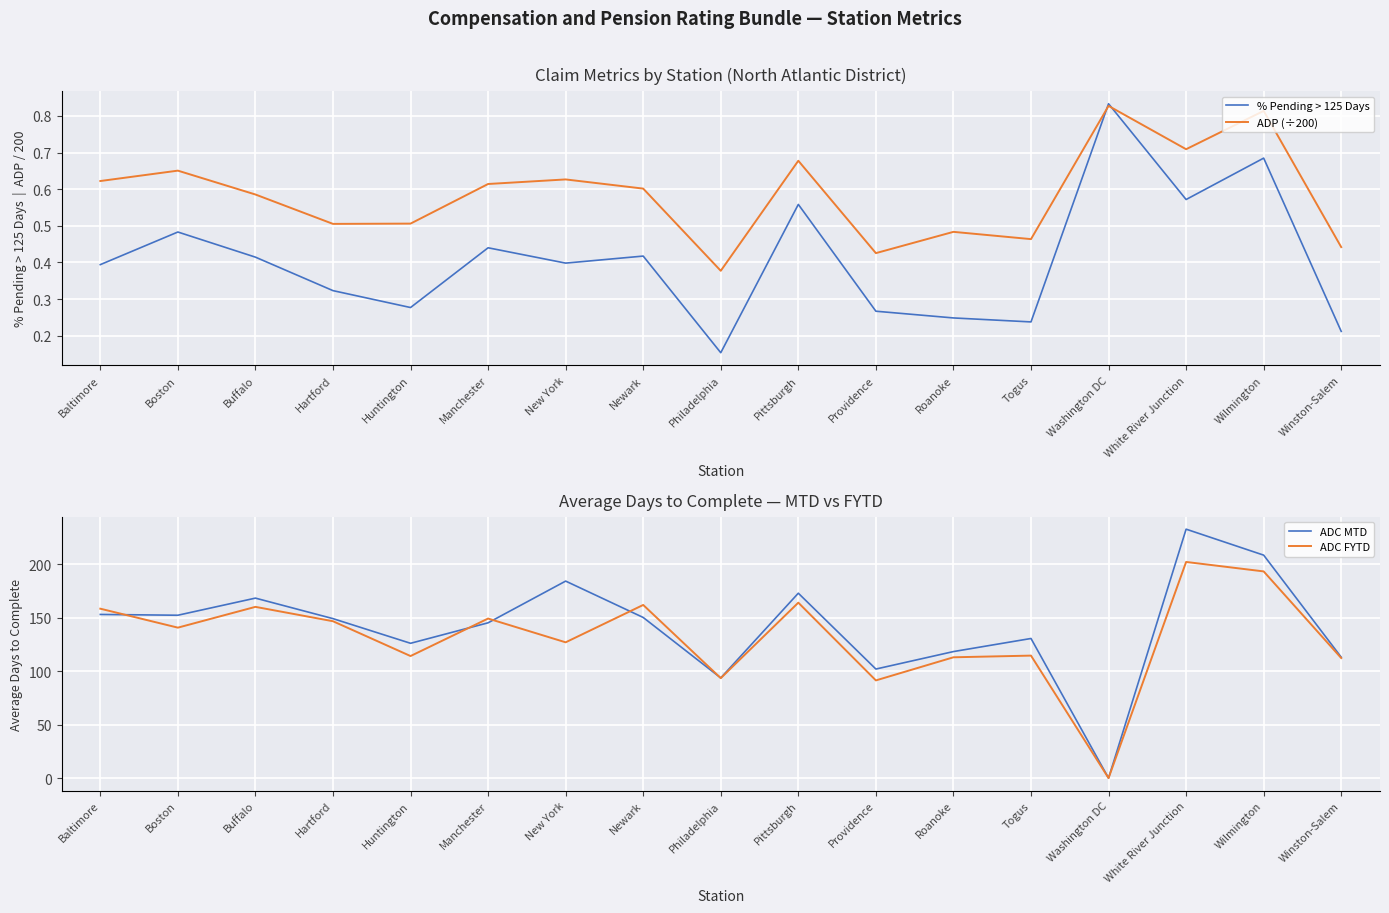

Where is the first local maximum for ADC MTD?

Buffalo